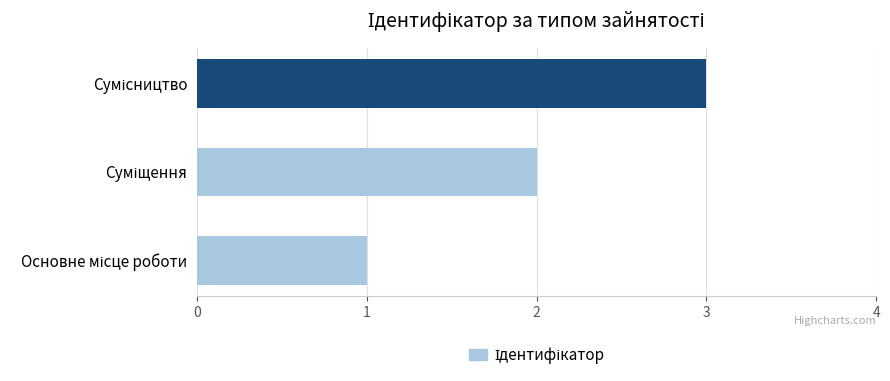

What is the greatest value displayed?

3